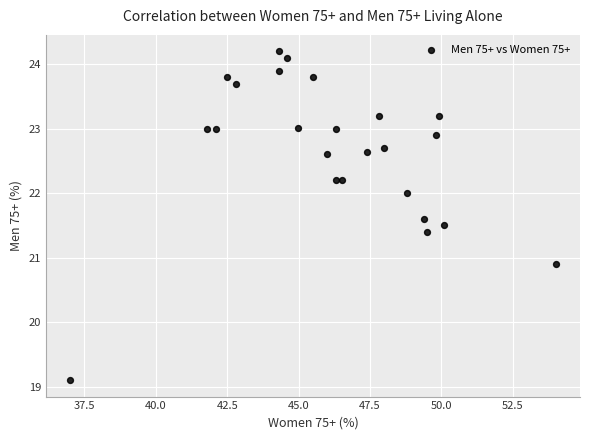

What Y value in the scatter plot is closest to 21?

20.9